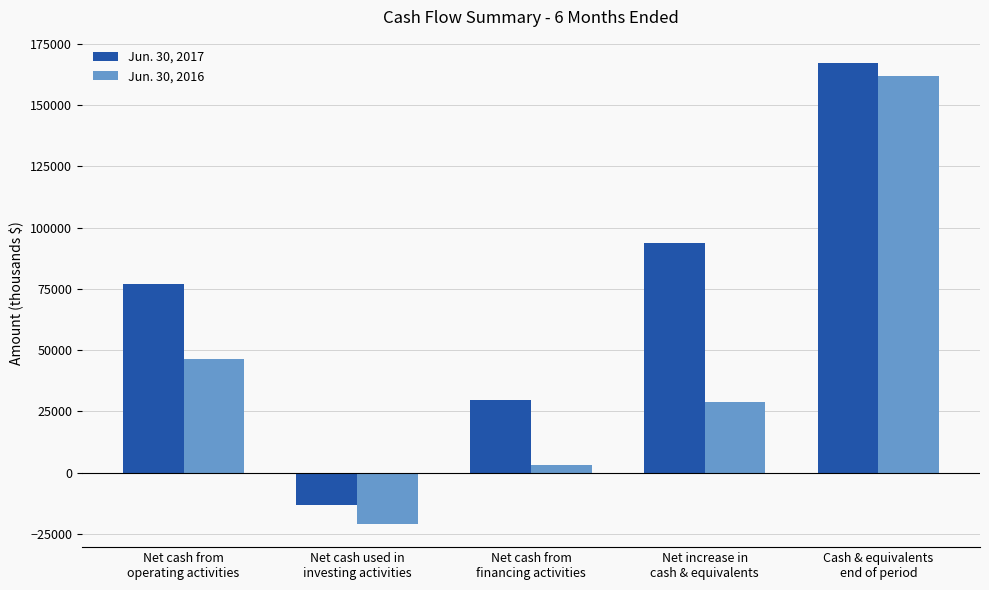

What is the label of the 2nd bar from the right?

Net increase in
cash & equivalents